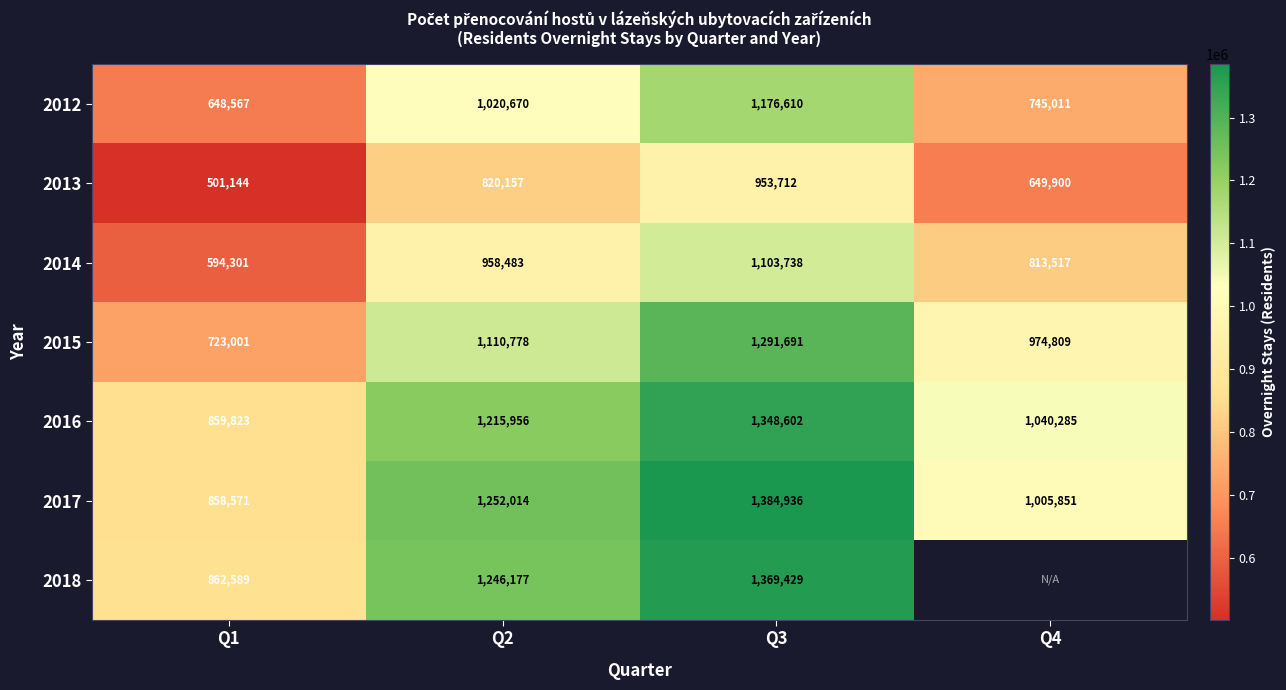

Which category has the highest value across all series?

Q3